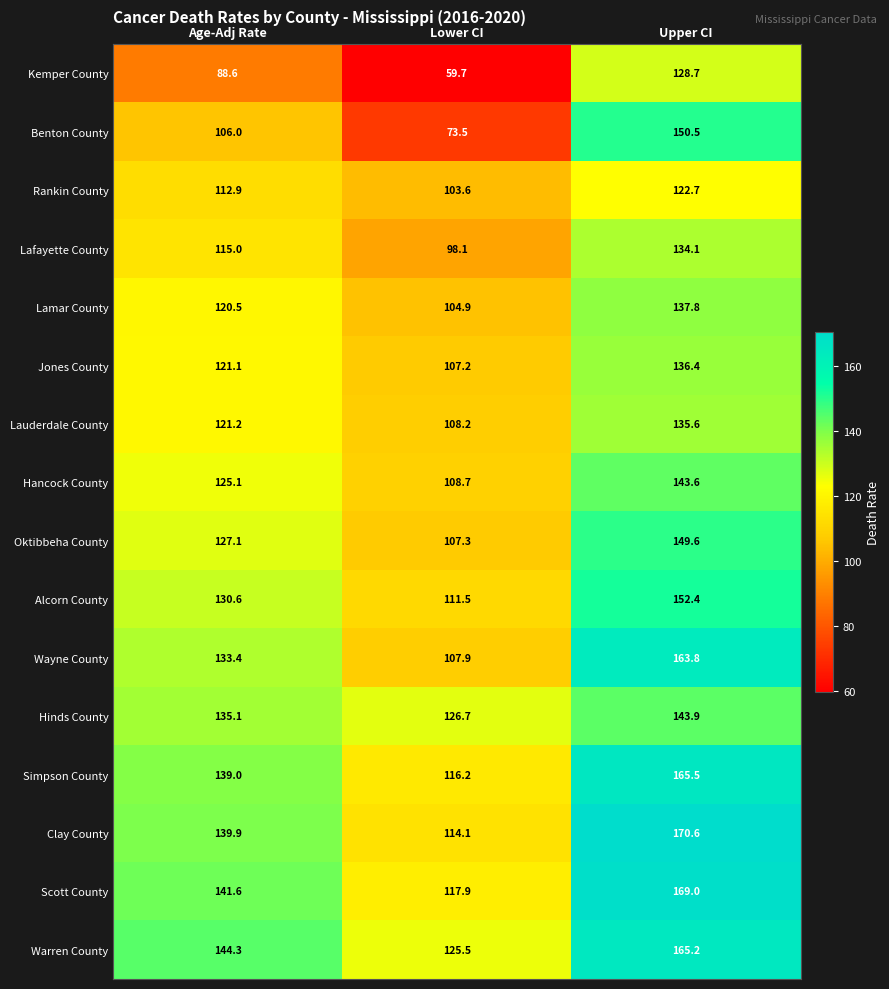

Read the Clay County value at Upper CI.

170.6